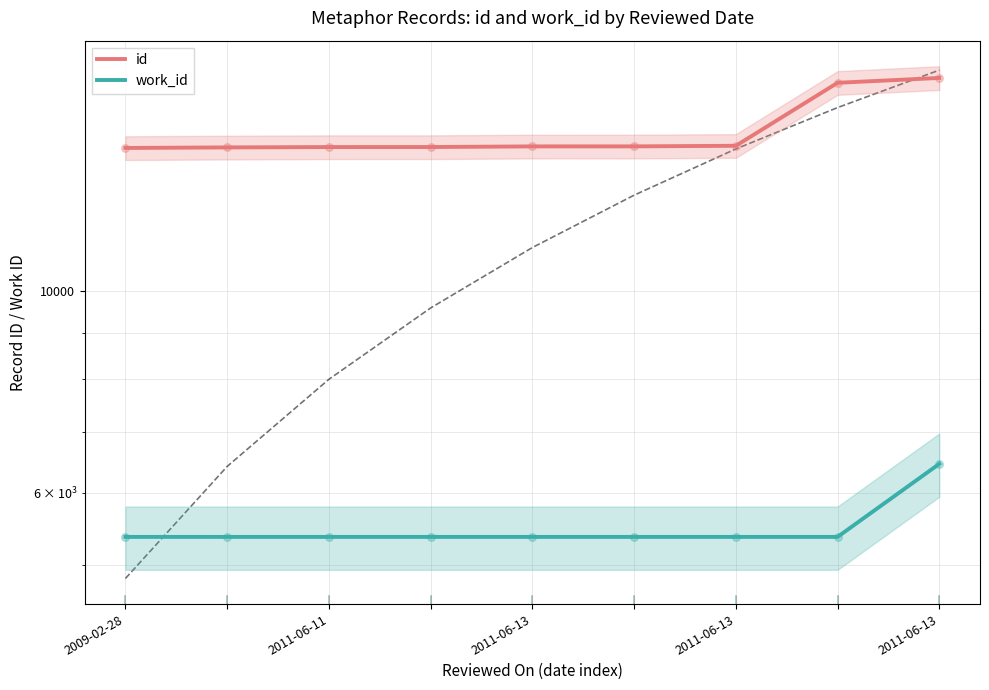

Which series has the widest spread of Y values?

id